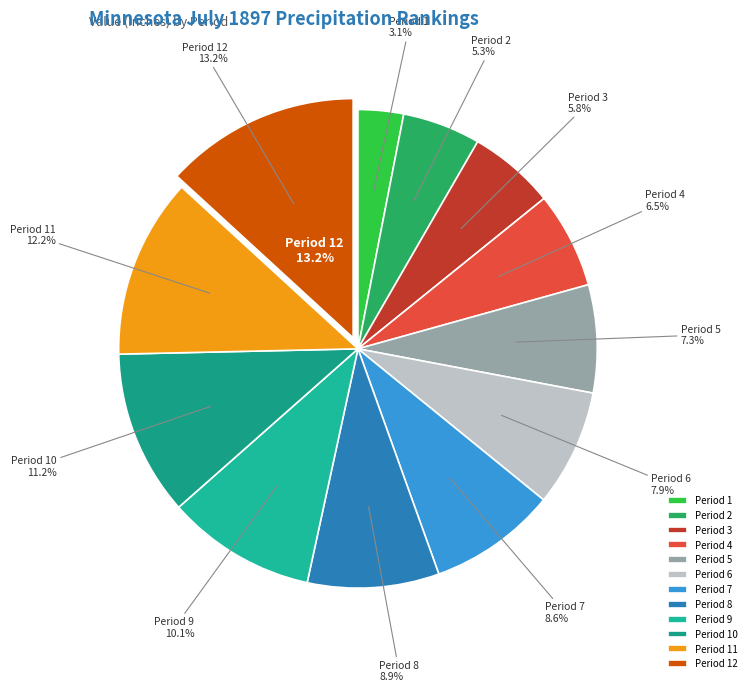

To the nearest percent, what portion does Period 3 represent?

6%